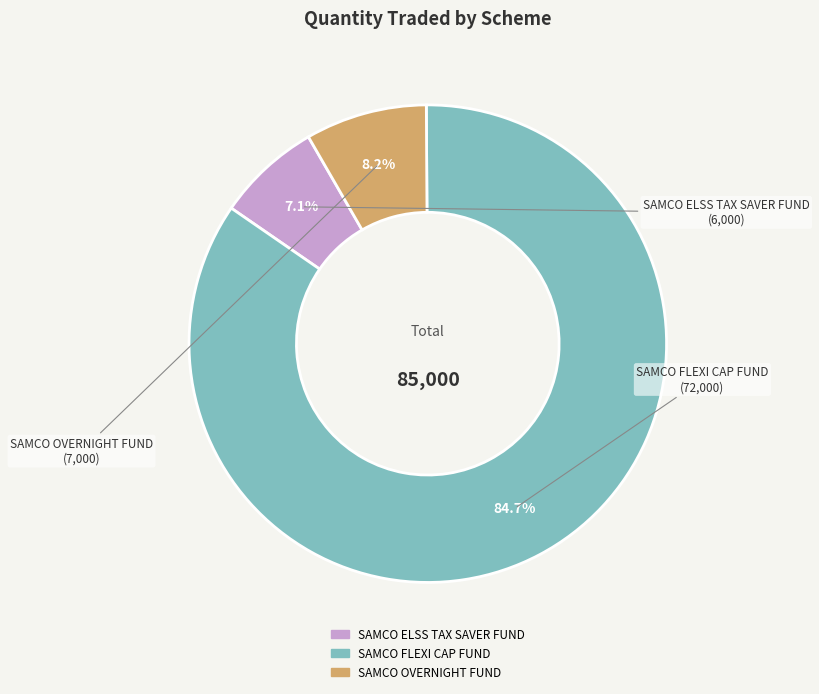

Combined, do SAMCO FLEXI CAP FUND and SAMCO OVERNIGHT FUND account for over 50%?

Yes